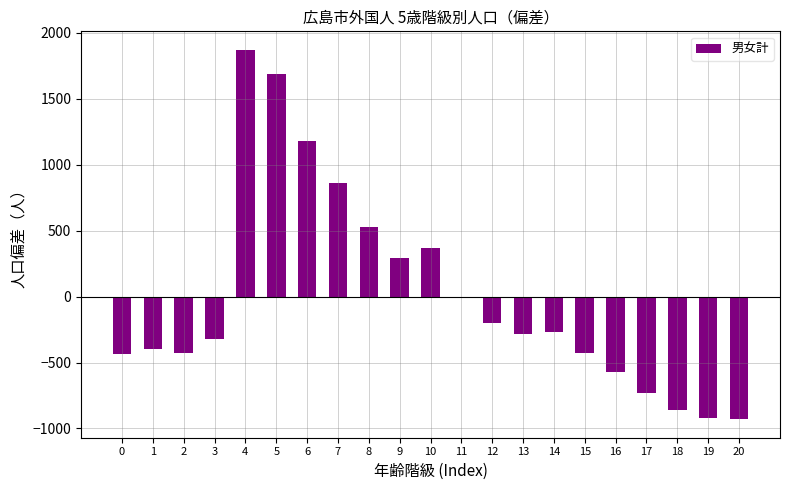

Is it true that the value at 11 is -8.4?

True